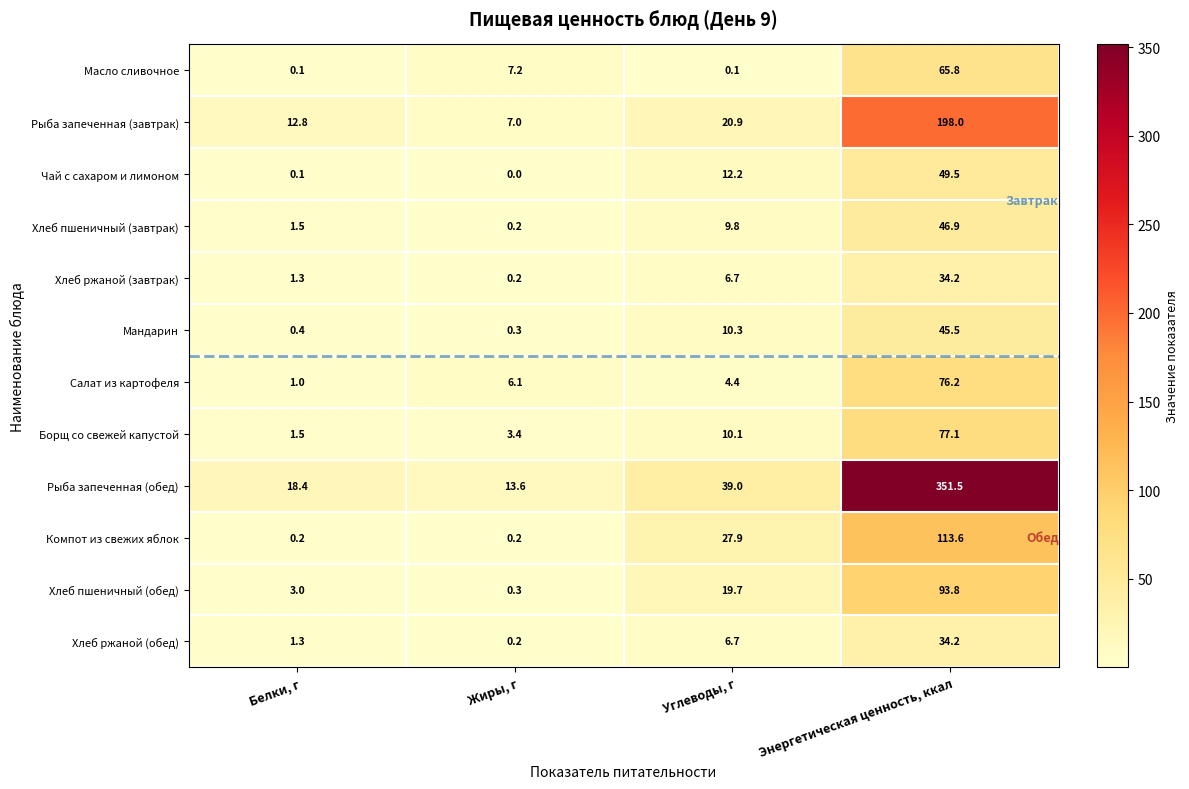

What is the sum of all Компот из свежих яблок values?

141.9